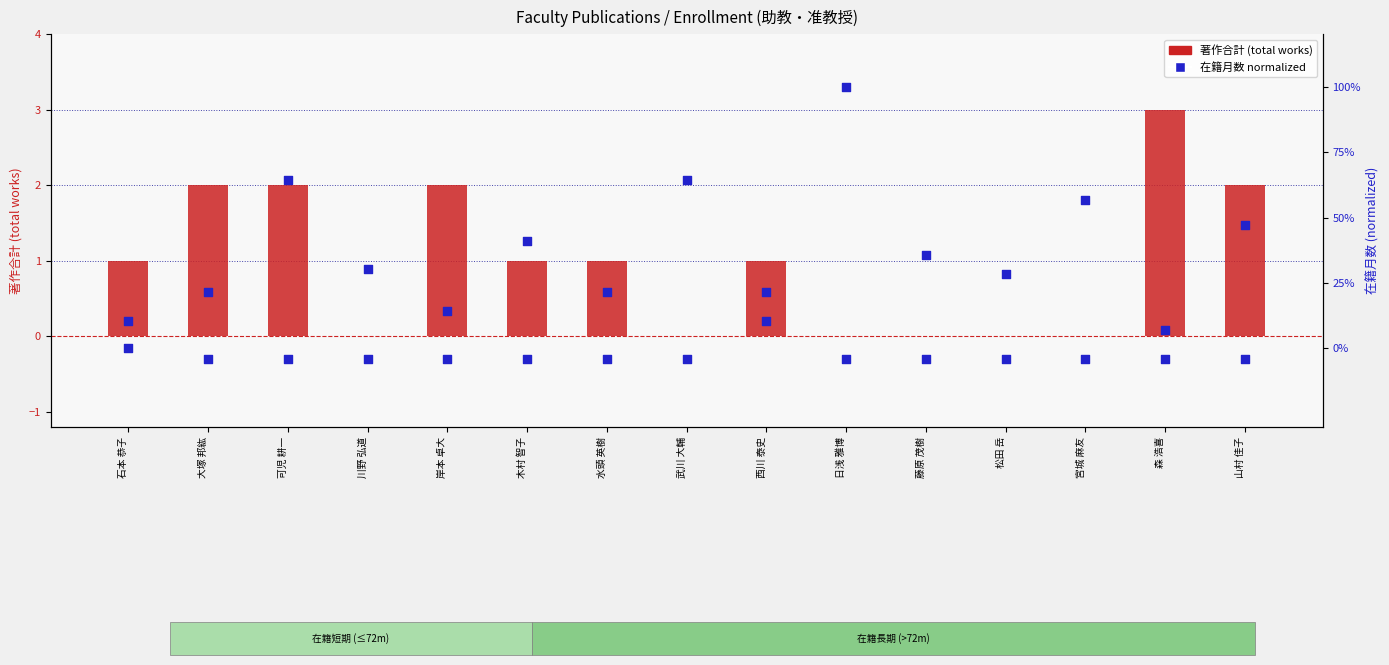

Which series contains the highest Y value?

著作合計 (total works)